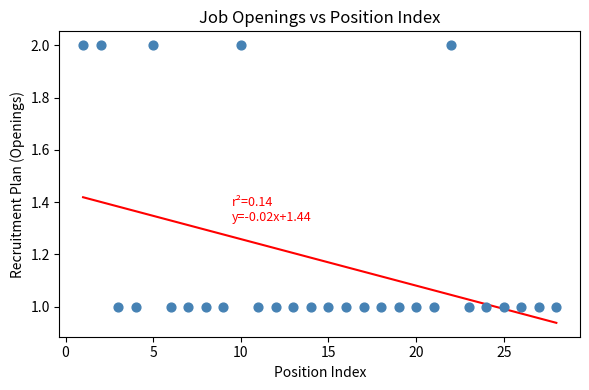

List the coordinates of all points as (Y, X) pairs, reading left to right.

(2, 1)  (2, 2)  (1, 3)  (1, 4)  (2, 5)  (1, 6)  (1, 7)  (1, 8)  (1, 9)  (2, 10)  (1, 11)  (1, 12)  (1, 13)  (1, 14)  (1, 15)  (1, 16)  (1, 17)  (1, 18)  (1, 19)  (1, 20)  (1, 21)  (2, 22)  (1, 23)  (1, 24)  (1, 25)  (1, 26)  (1, 27)  (1, 28)